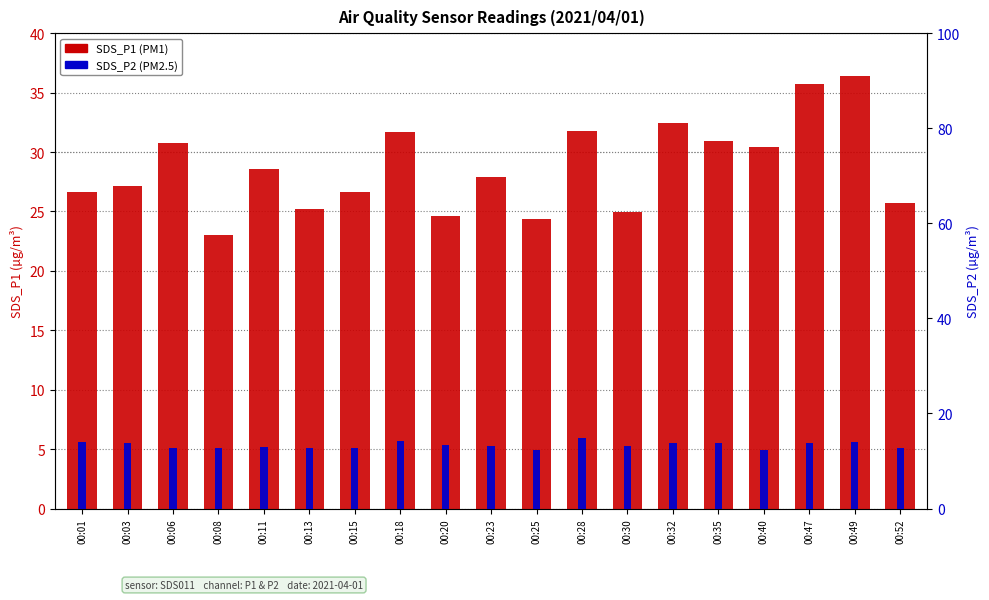

Reading left to right, what are all the values shown in this chart?

SDS_P1: 26.6	27.2	30.7	23.0	28.6	25.2	26.6	31.6	24.6	27.9	24.4	31.7	24.9	32.4	30.9	30.4	35.7	36.4	25.7
SDS_P2: 13.9	13.8	12.8	12.8	12.9	12.8	12.8	14.2	13.3	13.1	12.3	14.8	13.1	13.8	13.7	12.3	13.7	13.9	12.7